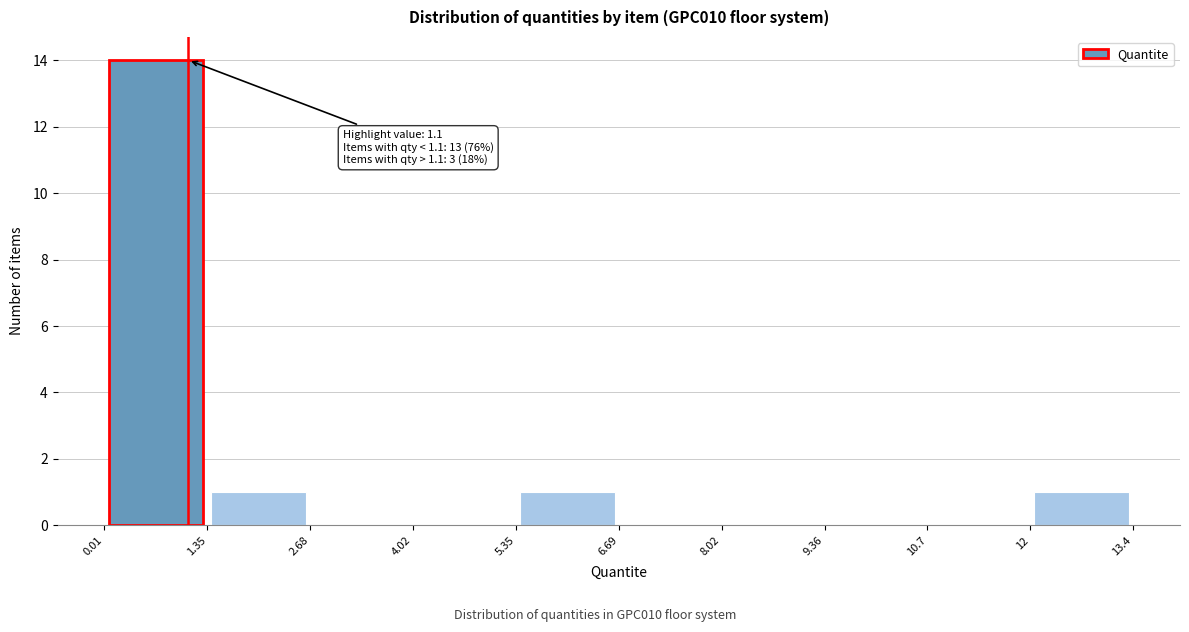

Over which range of the x-axis is the bar tallest?

0.01 to 1.35